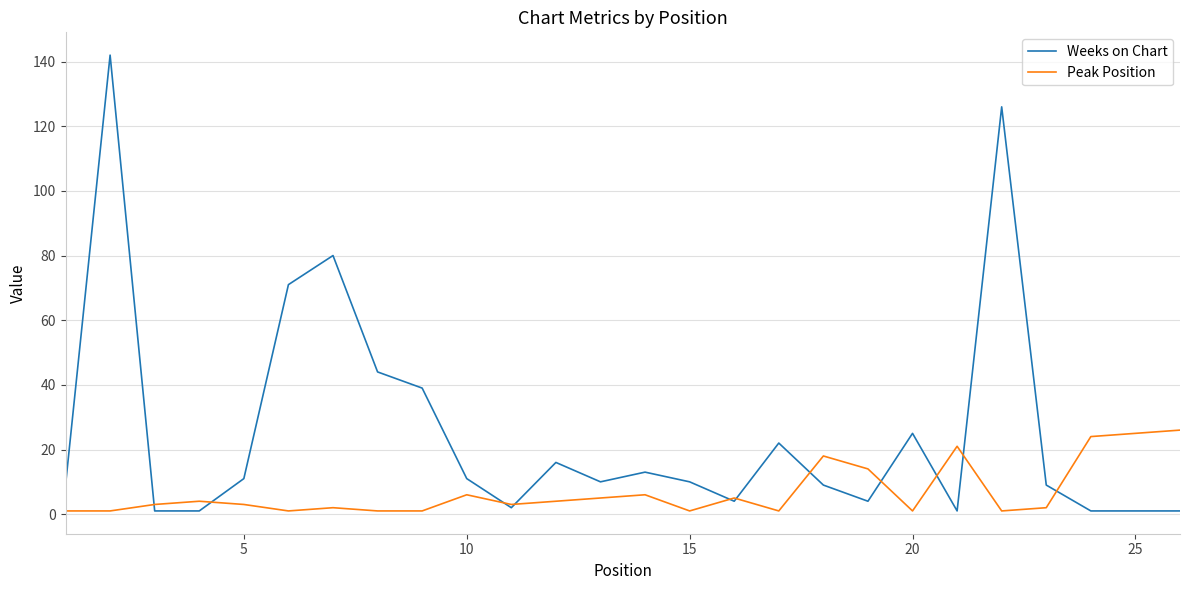

Does the chart have visible grid lines?

Yes